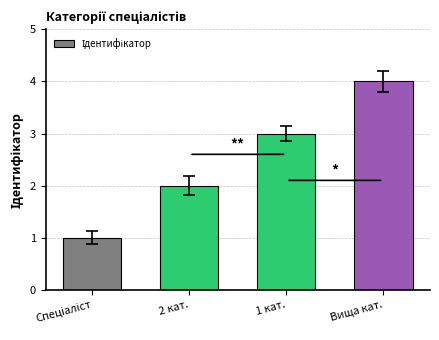

Reading left to right, list all the values displayed in this chart.

1	2	3	4